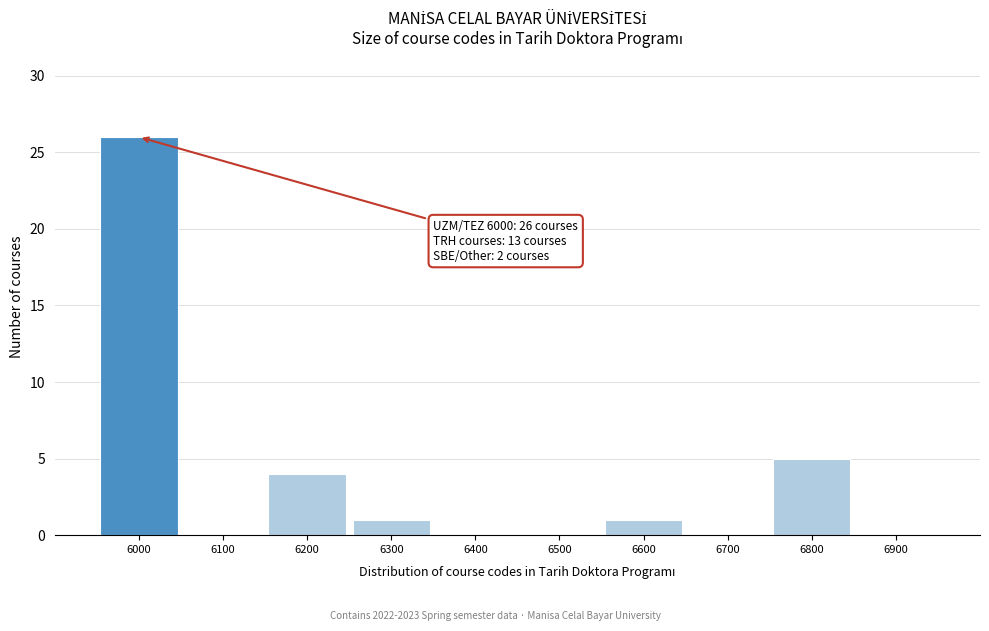

Reading right to left, list all the values displayed in this chart.

6900=0	6800=5	6700=0	6600=1	6500=0	6400=0	6300=1	6200=4	6100=0	6000=26